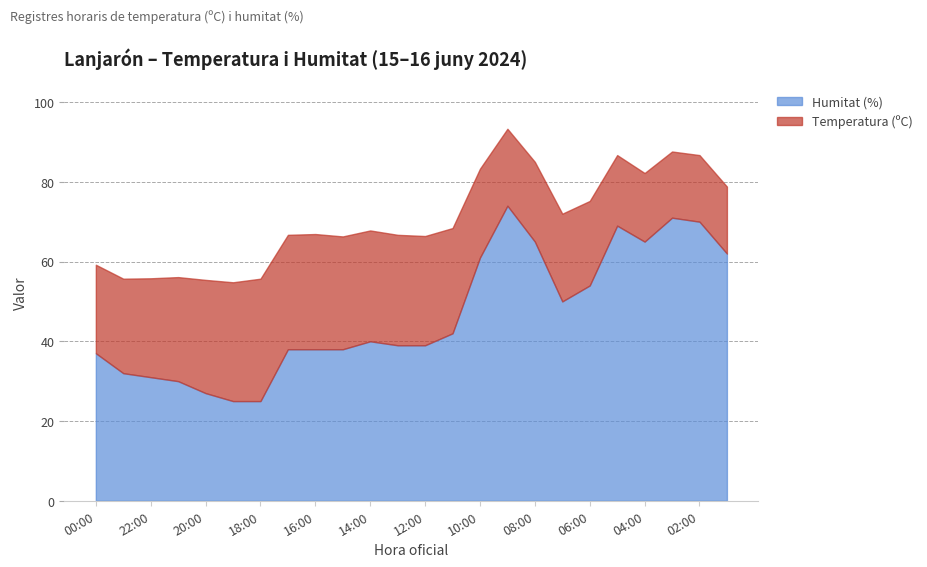

What position from the left is 17:00?

8